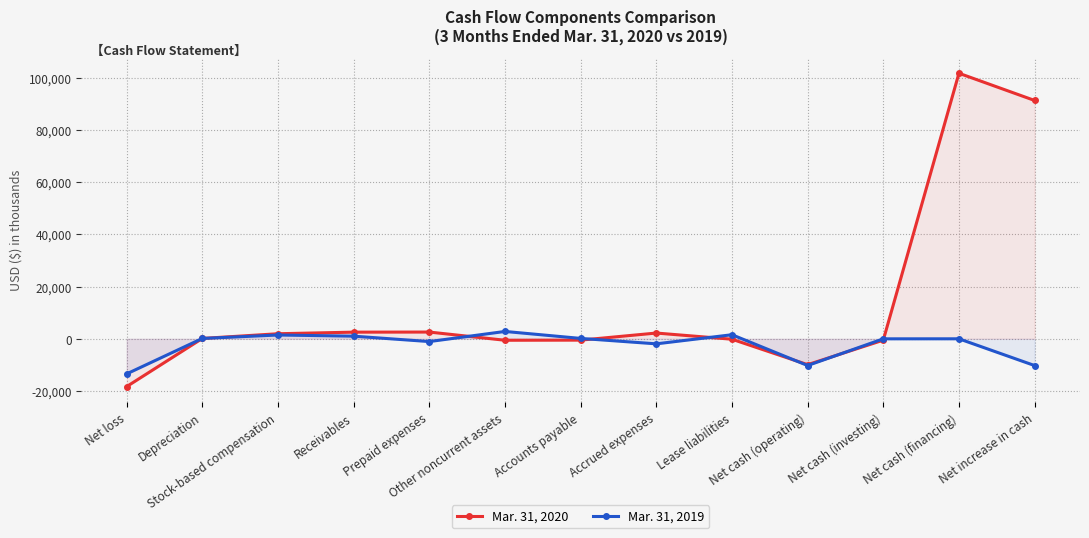

What is the minimum value for Mar. 31, 2019?

-13434